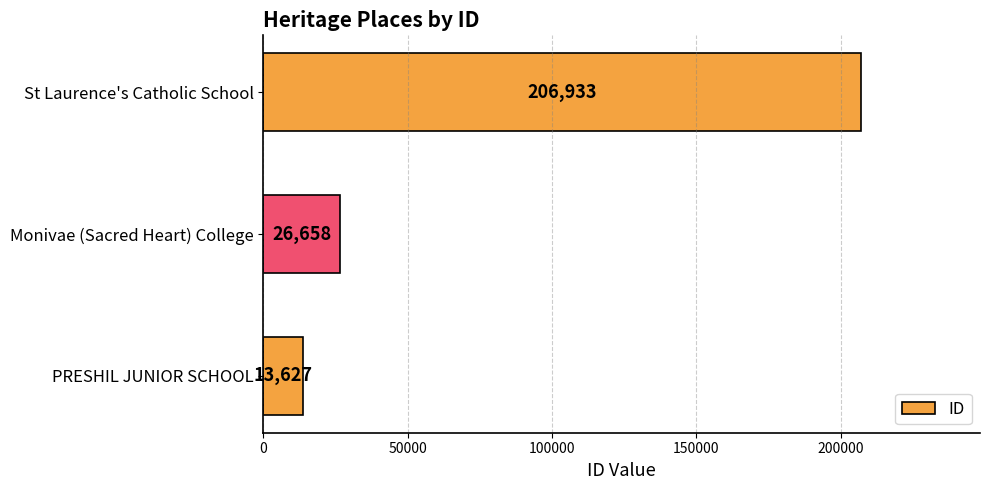

What is the greatest value displayed?

206933